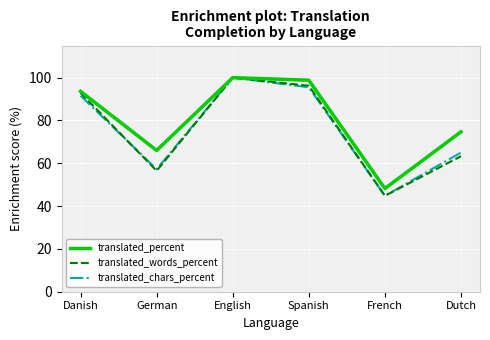

How many categories are shown in the chart?

6